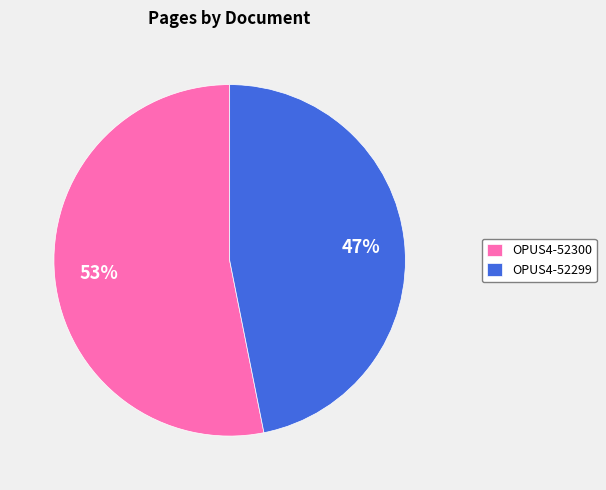

What is the largest slice in the pie chart?

OPUS4-52300